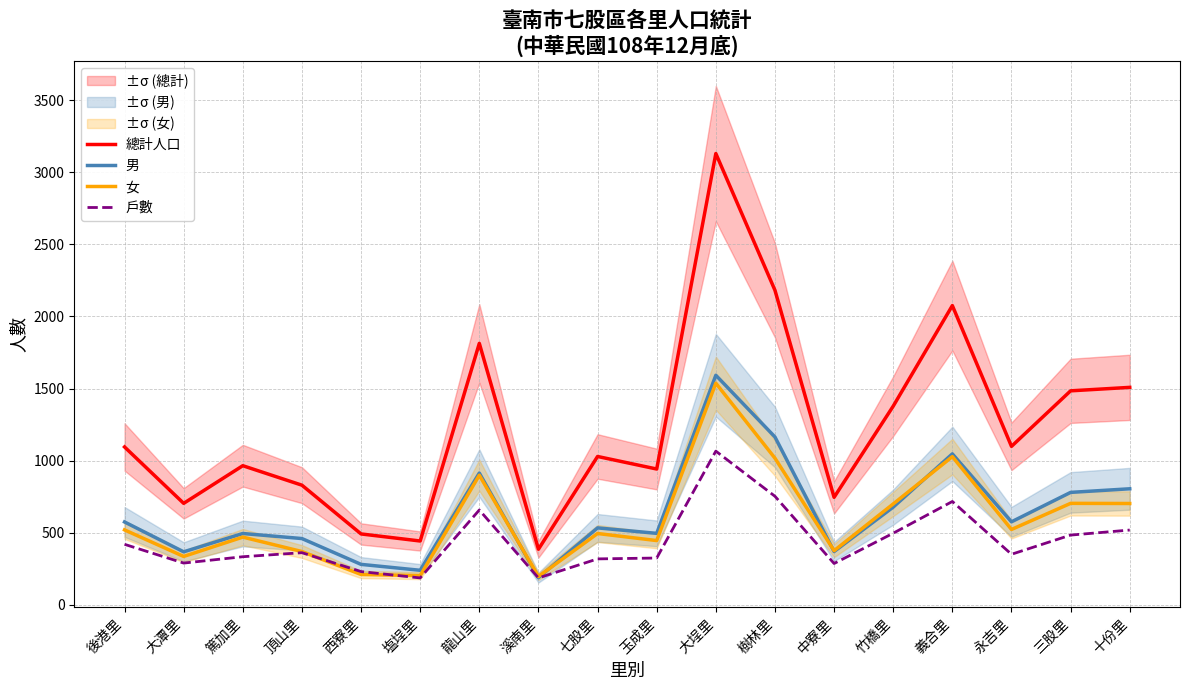

Reading left to right, transcribe all the data shown in this chart.

總計人口: 1095	704	965	830	492	443	1813	386	1029	942	3129	2181	746	1378	2075	1099	1484	1508
男: 575	368	495	460	281	240	914	189	534	496	1592	1164	370	678	1047	576	780	805
女: 520	336	470	370	211	203	899	197	495	446	1537	1017	376	700	1028	523	704	703
戶數: 420	290	334	362	231	187	658	187	319	325	1066	753	287	497	717	351	484	519